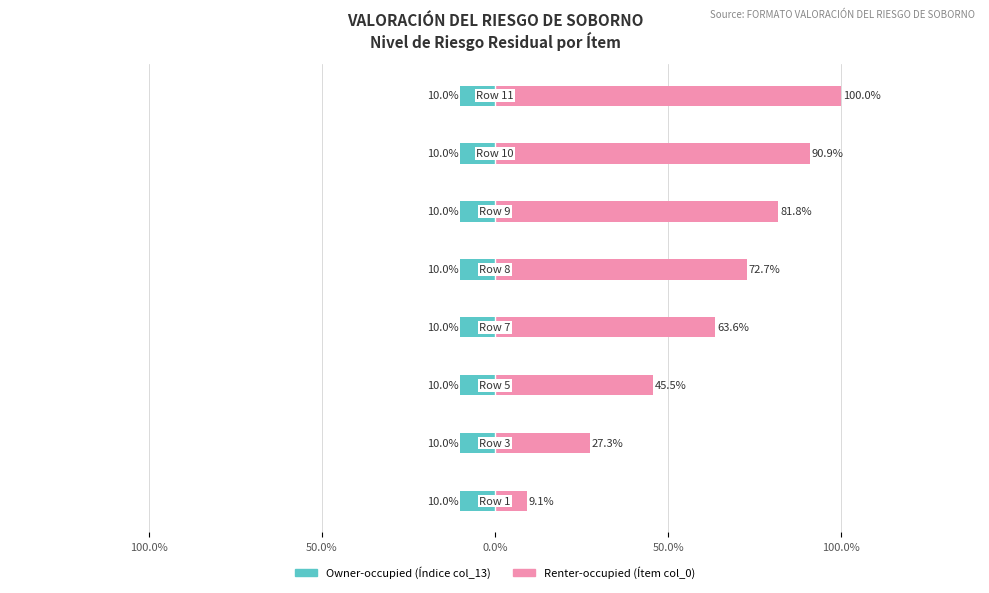

Which series has the largest total across all categories?

Renter-occupied